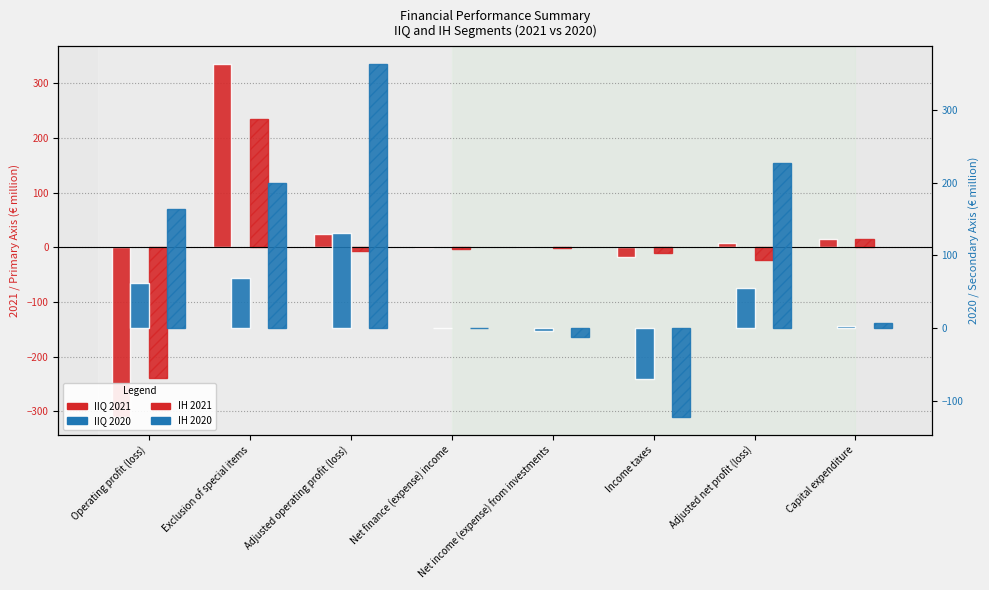

What is the difference between the IH 2020 values at Income taxes and Capital expenditure?

130